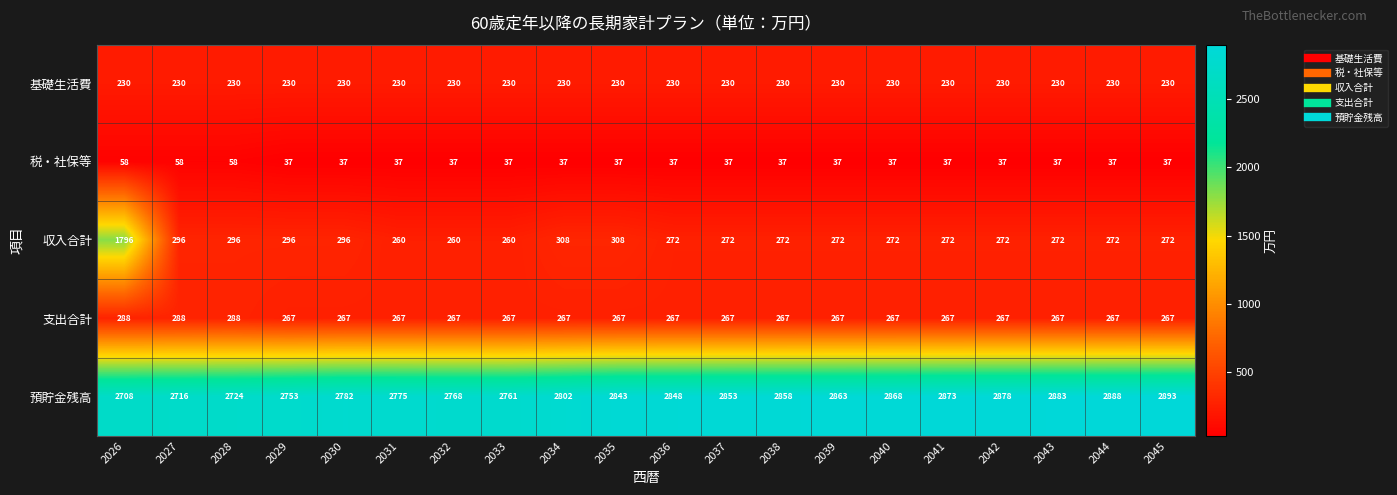

What is the approximate value of 支出合計 at 2028, to the nearest 5?

290